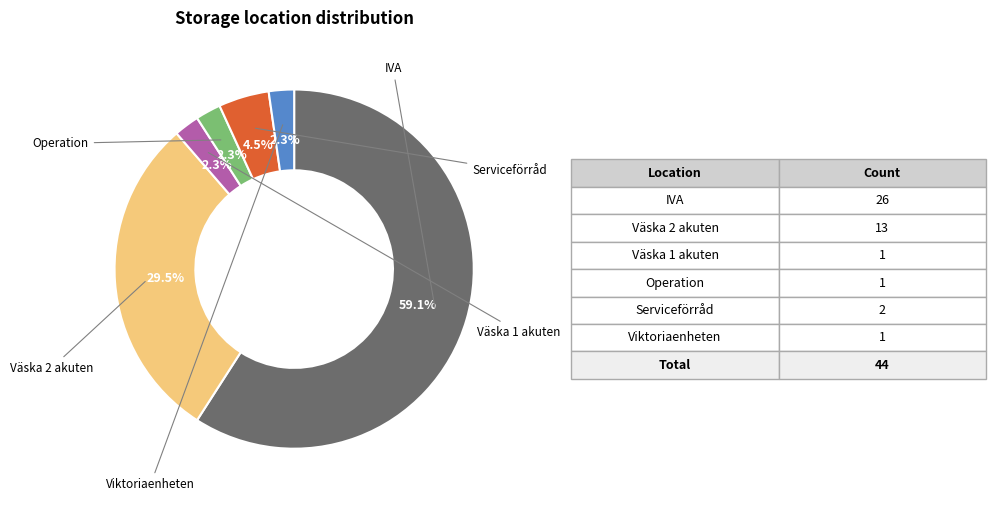

How many slices are in this pie chart?

6